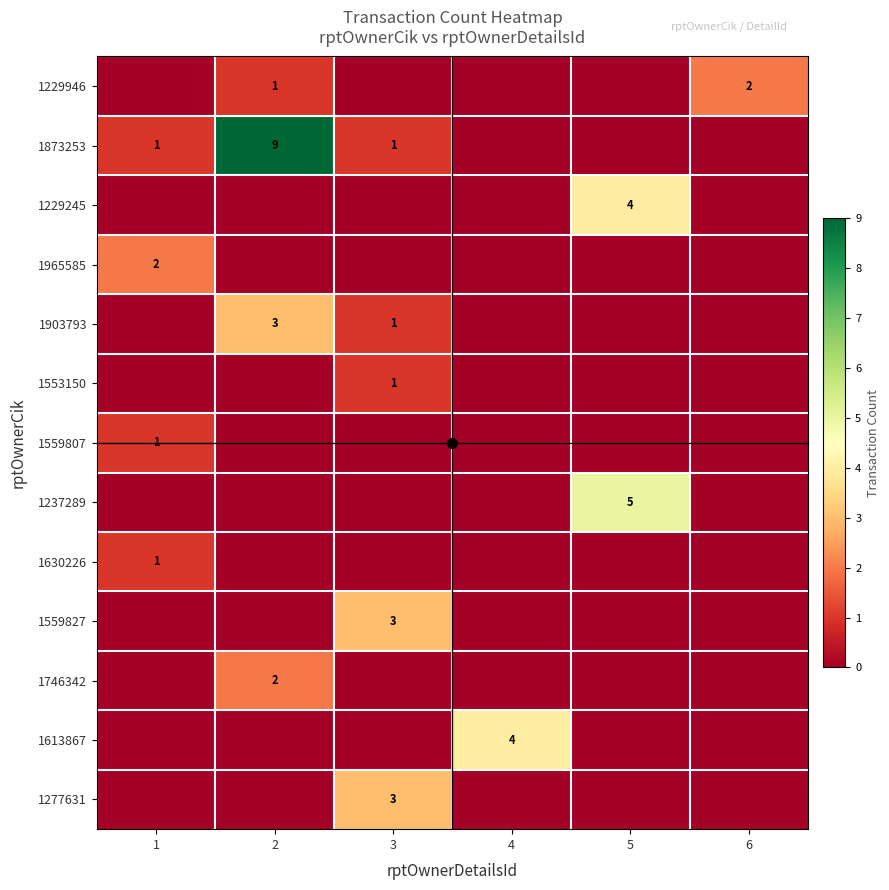

Is the value of 1613867 at 5 greater than the value of 1559807 at 5?

No